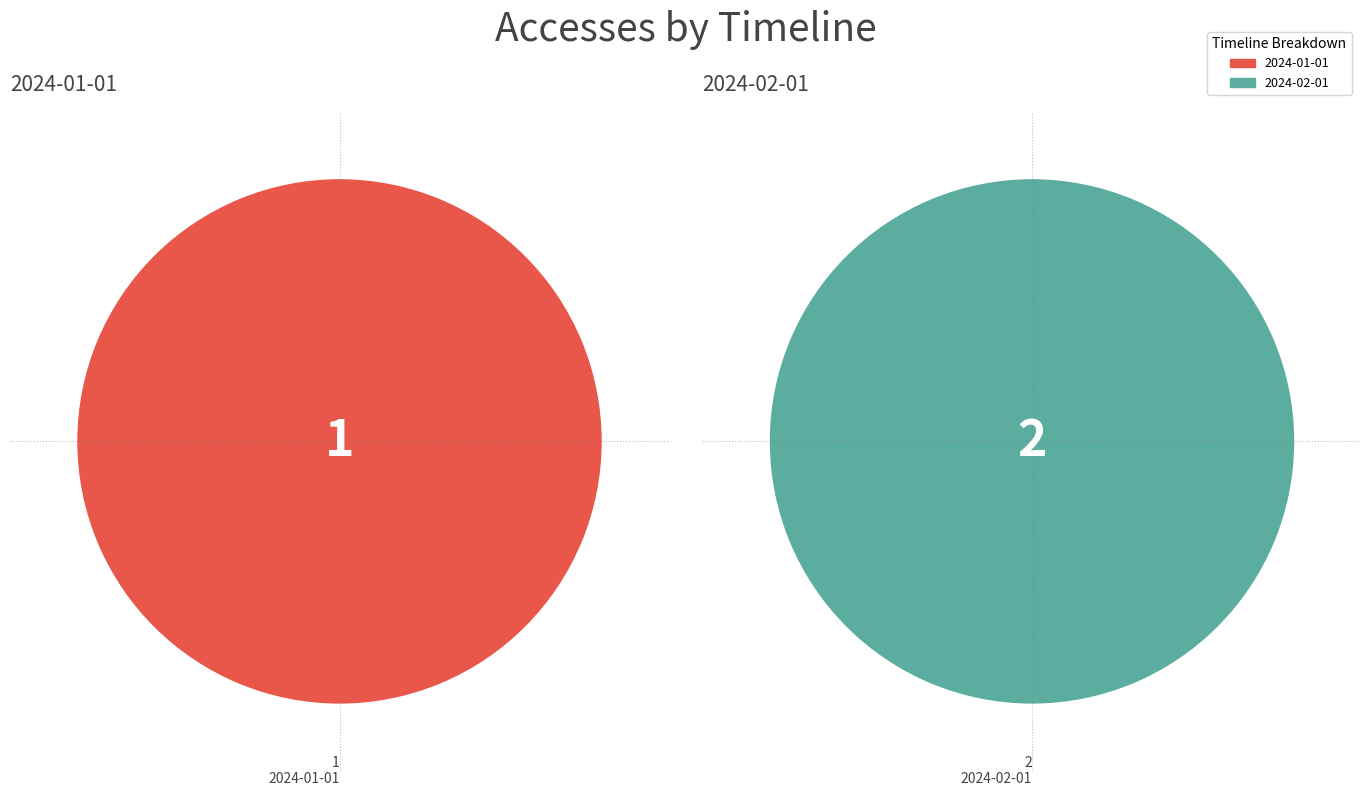

How many segments does this pie chart have?

2